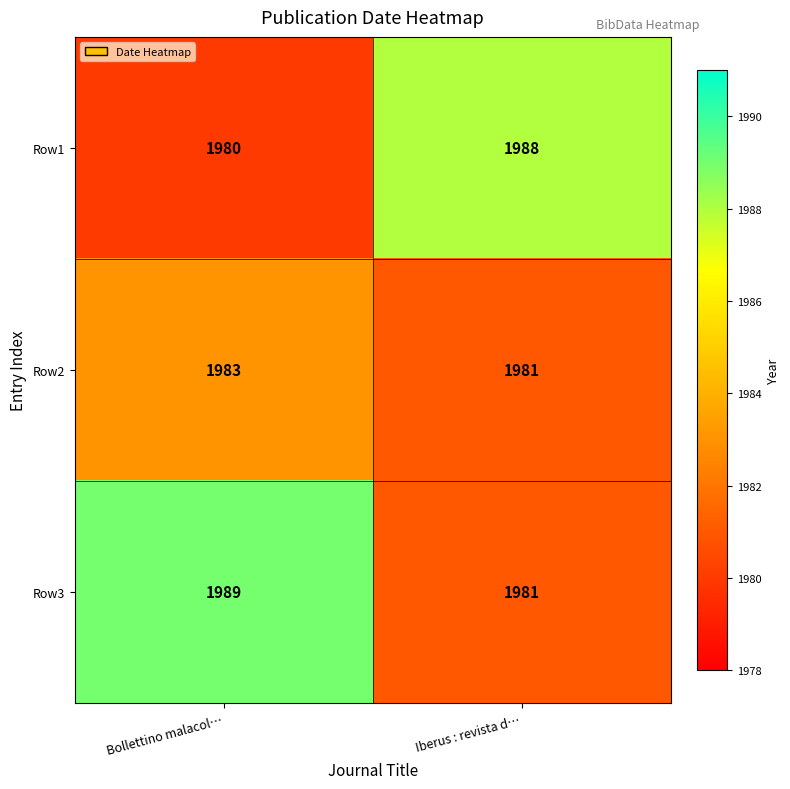

What is the difference between the Row3 values at Bollettino malacol… and Iberus : revista d…?

8